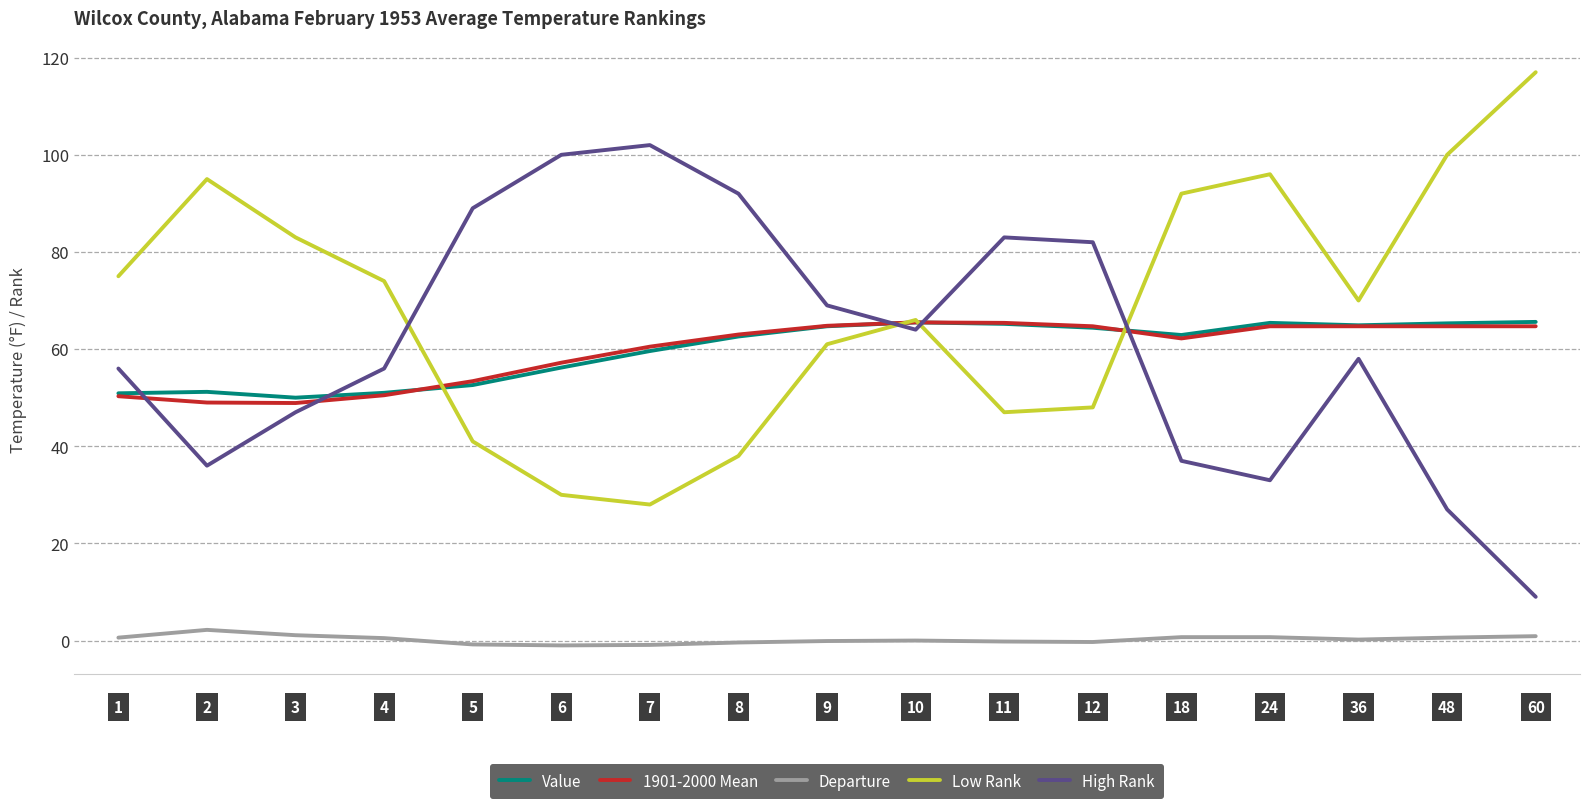

What is the greatest value displayed?

117.0